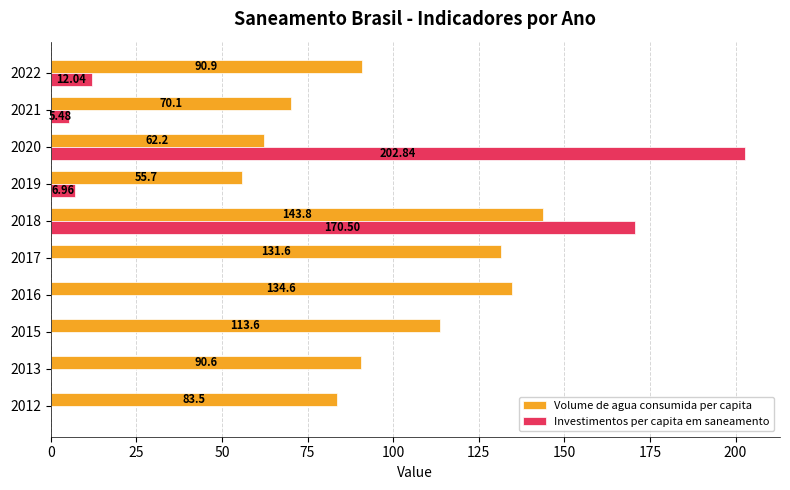

At which category is the sum across all series the highest?

2018